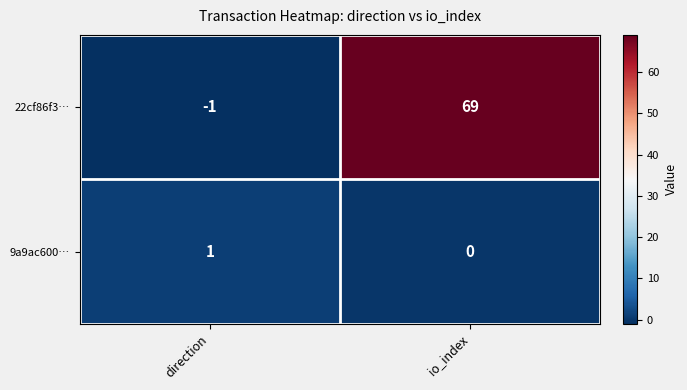

Which label corresponds to the largest value in the chart?

io_index